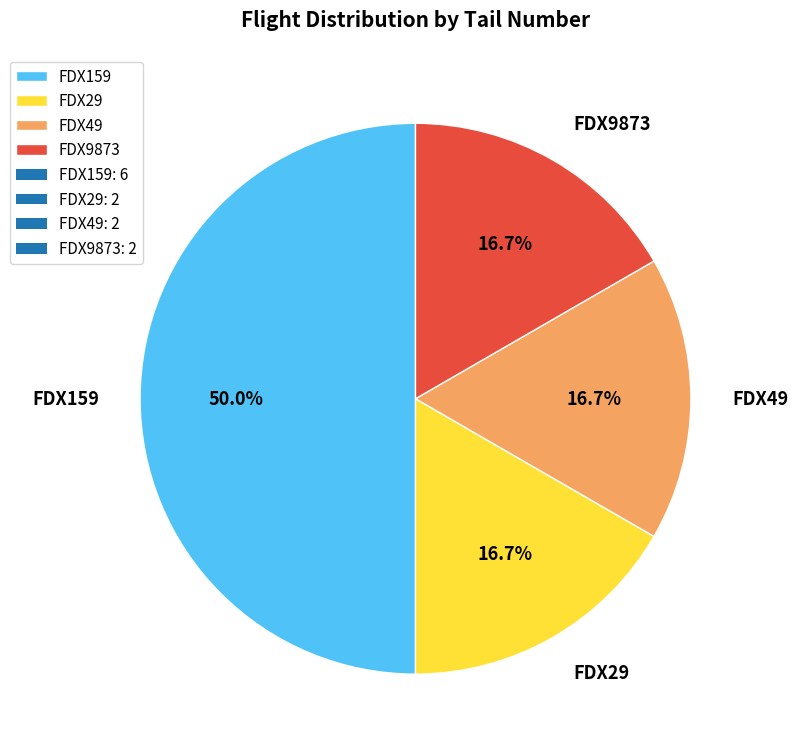

To the nearest percent, what percentage of the pie is FDX9873?

17%